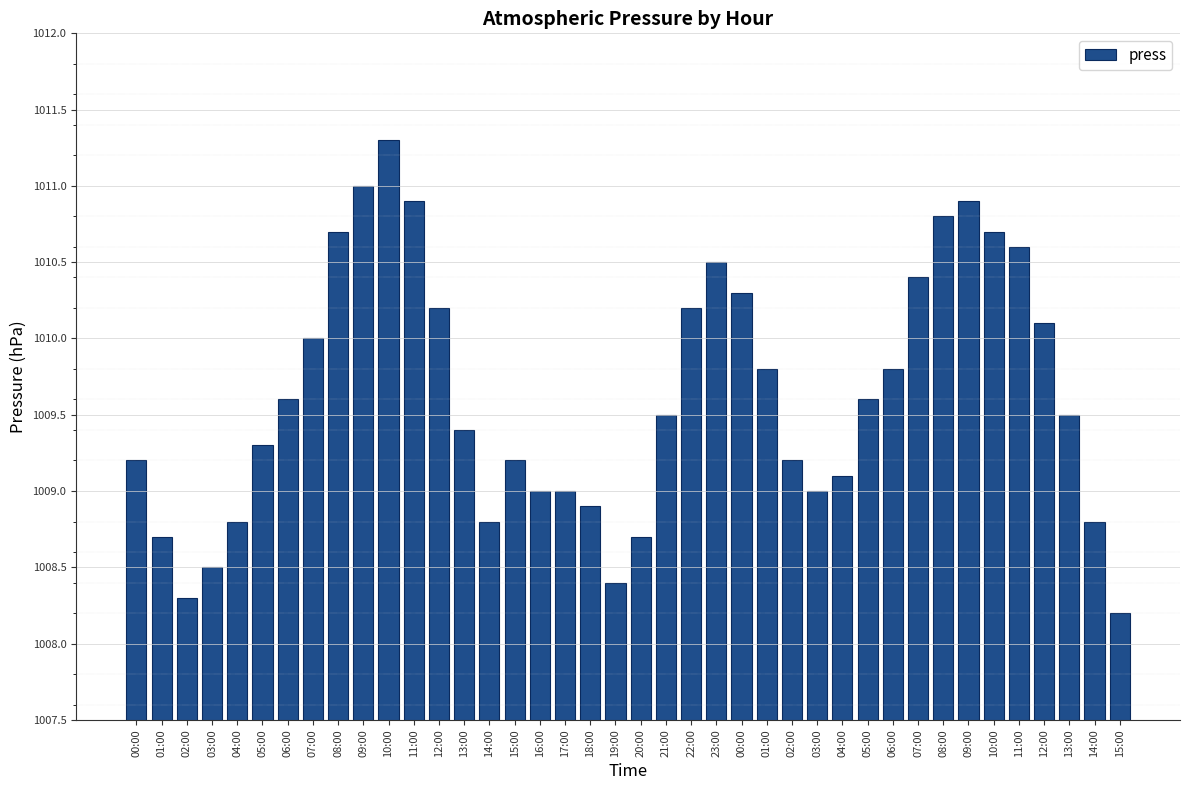

The value at 19:00 is 1008.4. True or false?

True